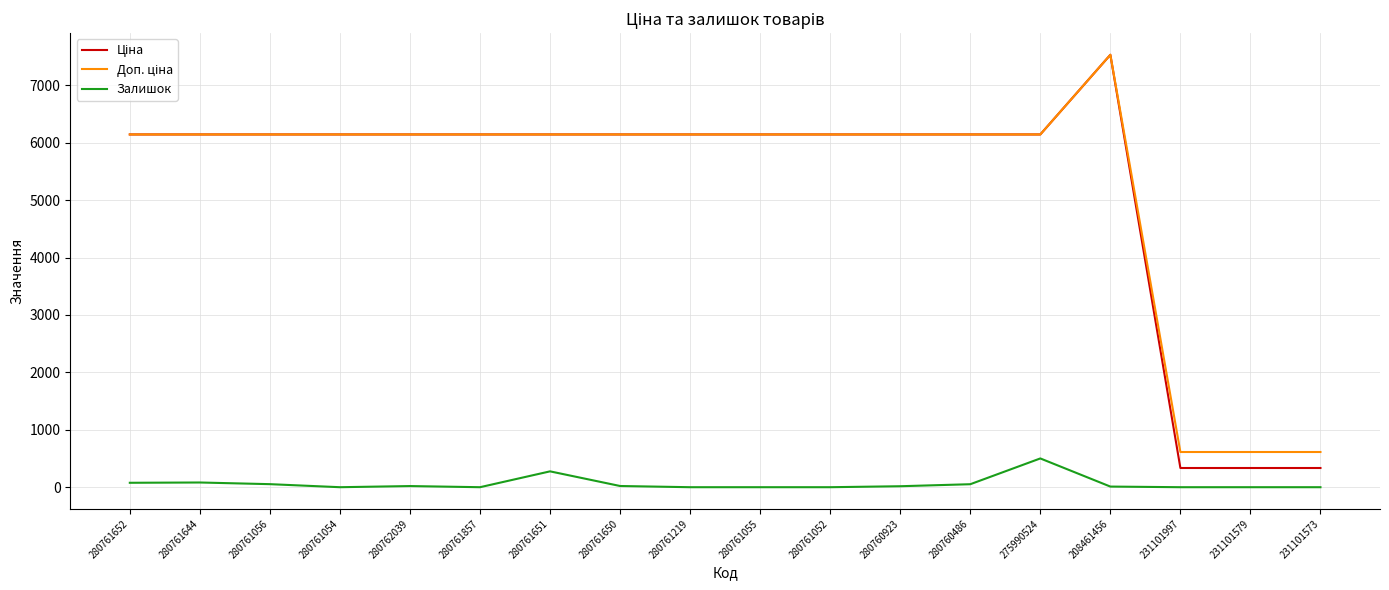

What position from the right is 280761054?

15